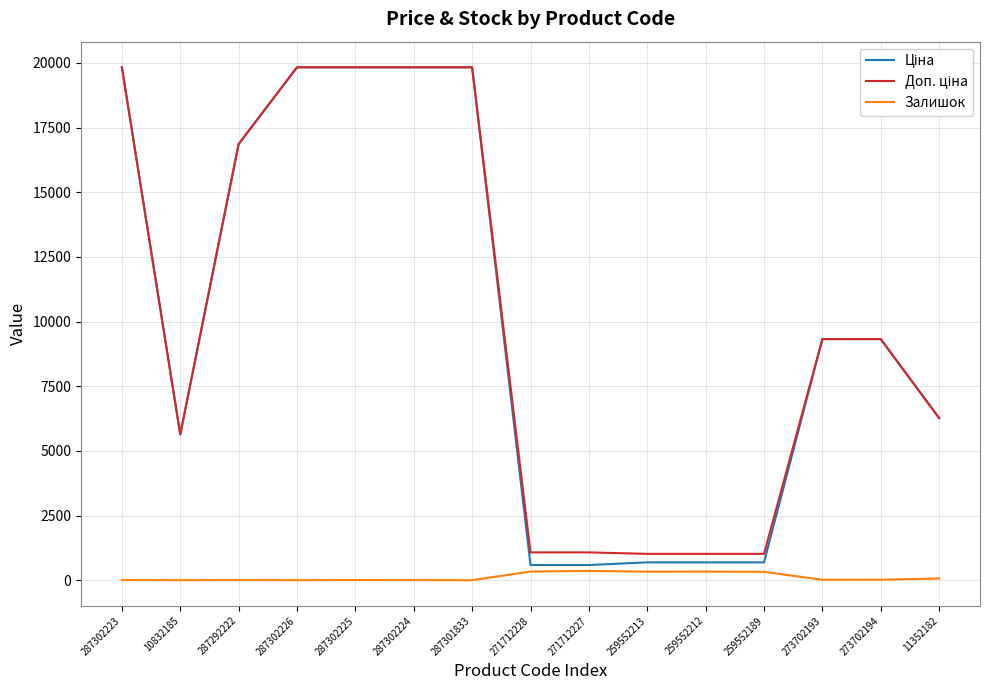

What is the greatest value displayed?

19831.1